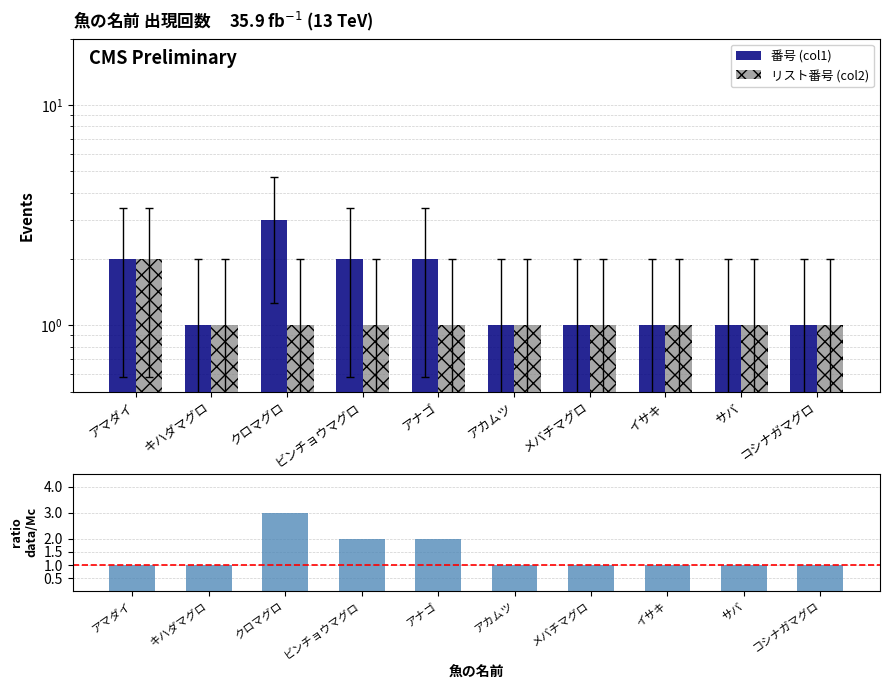

What is the value of the 番号 (col1) bar at the 3rd from the left?

3